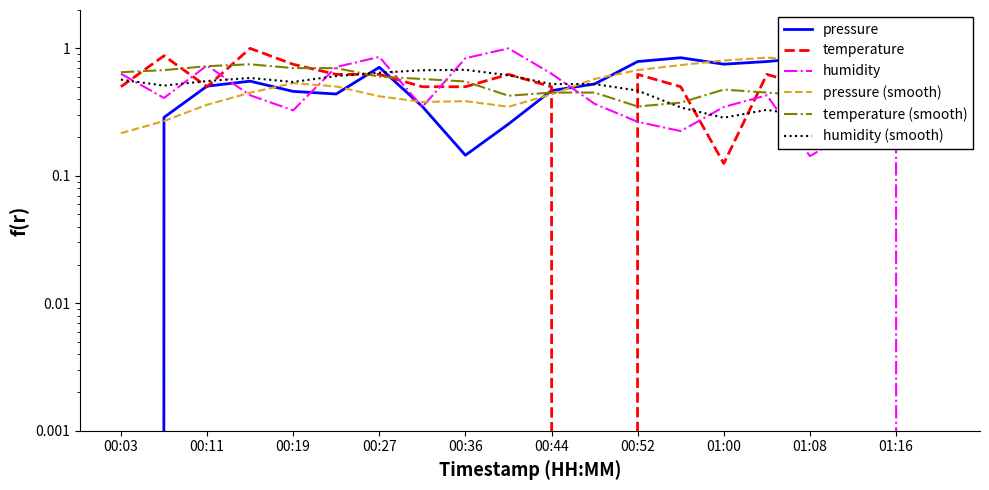

What is the difference between the second highest and minimum values in the humidity (smooth) series?

0.4